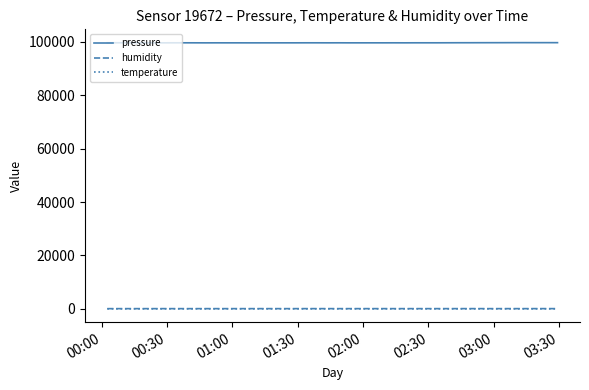

True or false: pressure and humidity cross at least once.

False